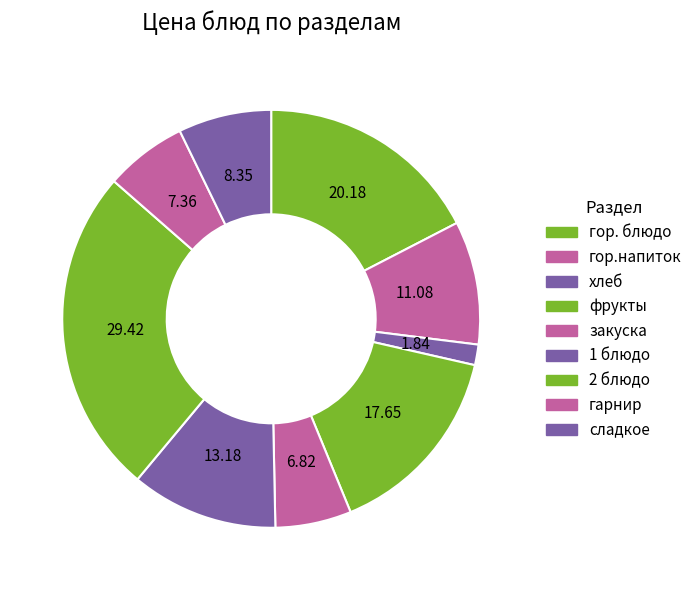

Approximately how many times larger is the value at гор.напиток compared to гарнир?

1.5